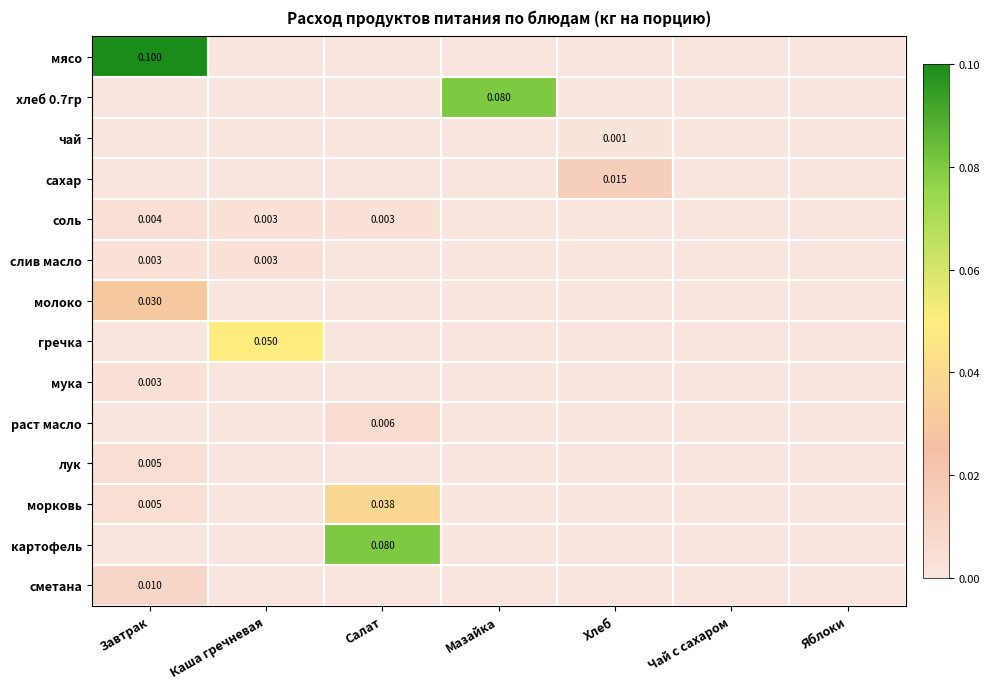

Is the value of гречка at Мазайка greater than the value of раст масло at Чай с сахаром?

No